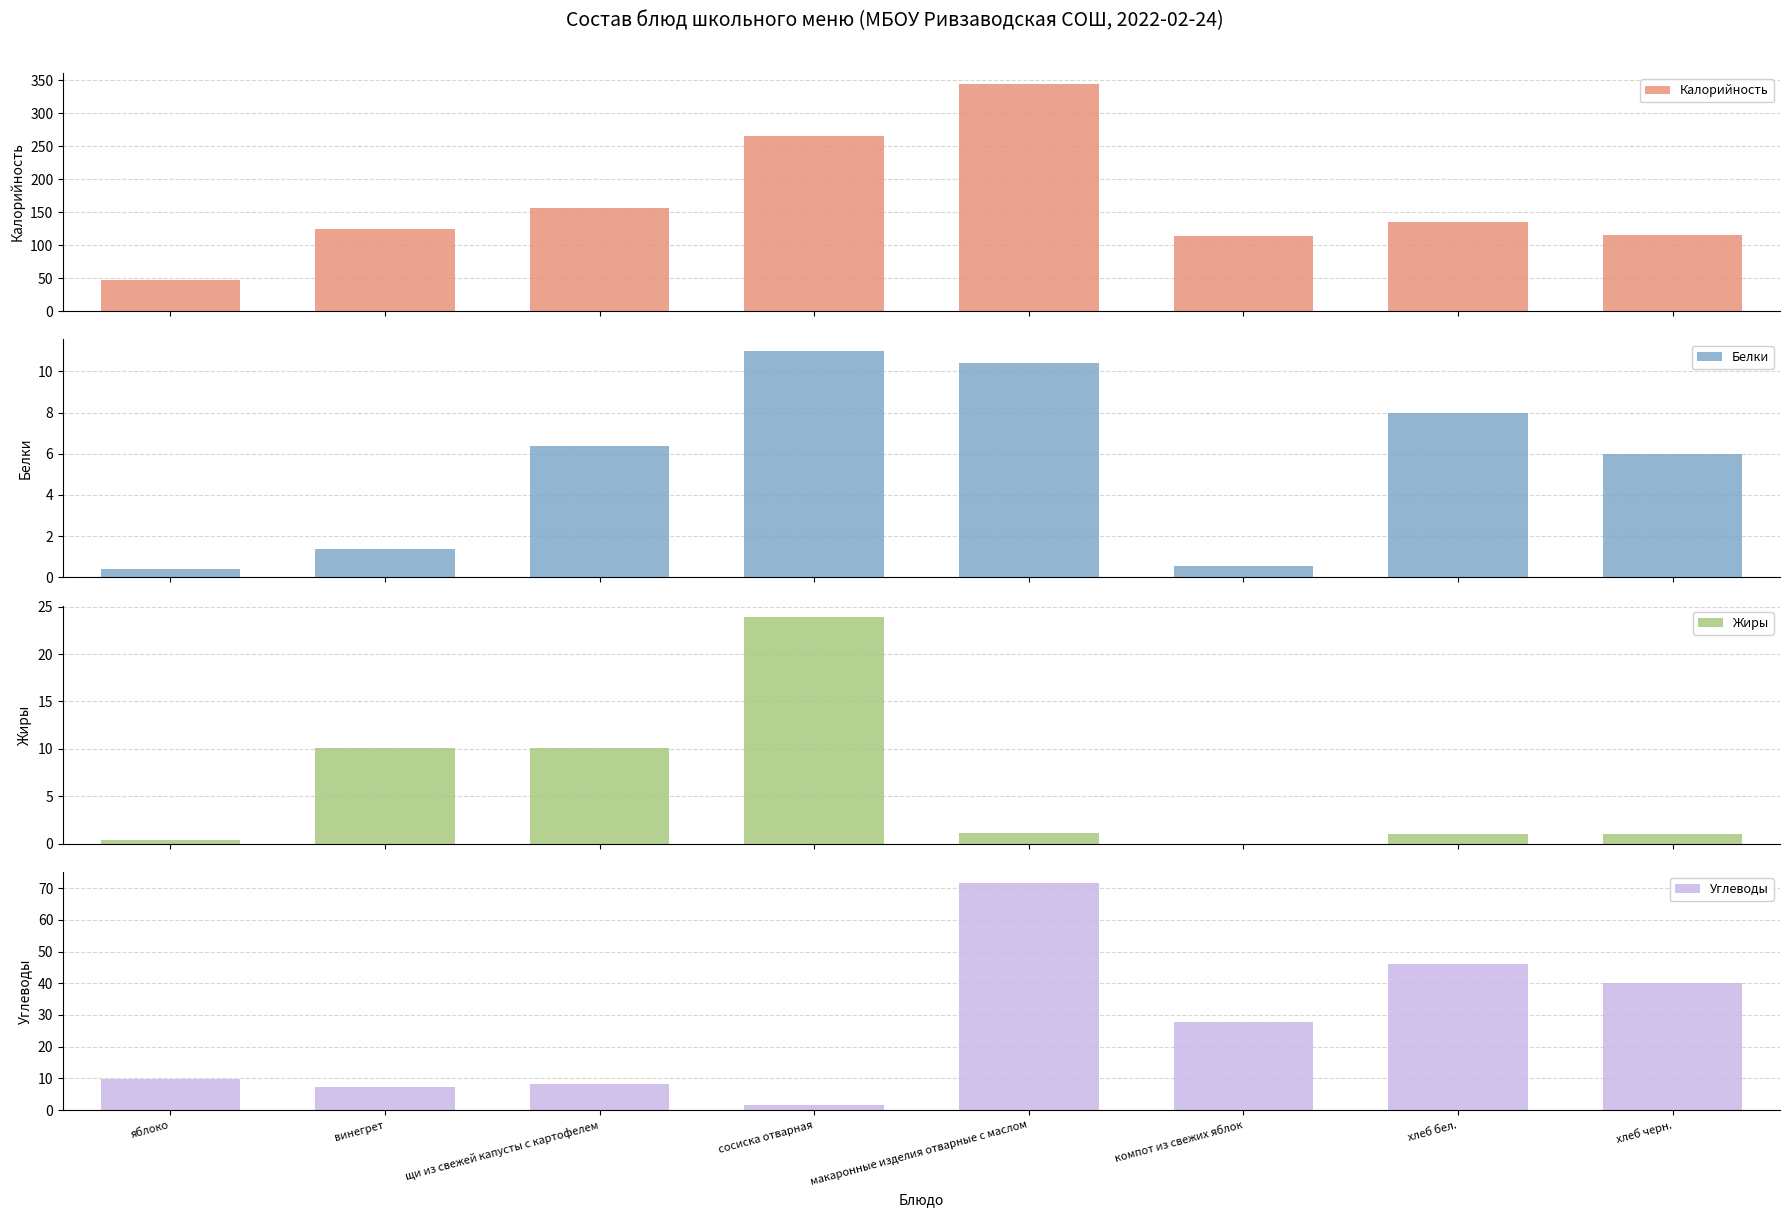

At макаронные изделия отварные с маслом, list the series in order from smallest to largest.

Жиры, Белки, Углеводы, Калорийность